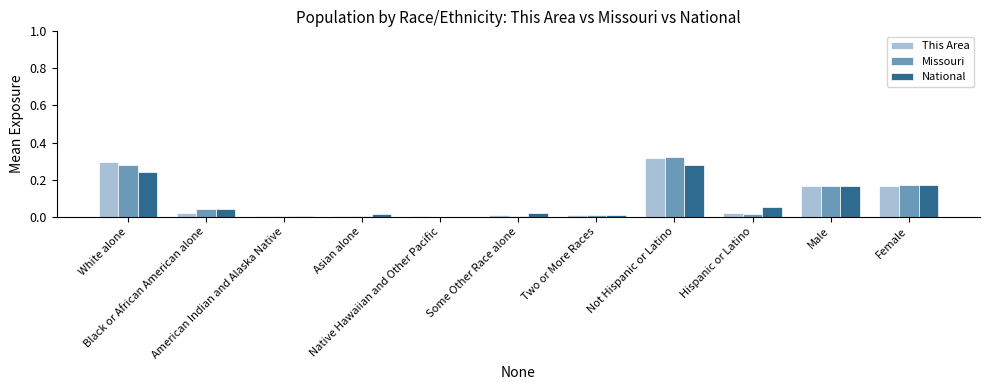

How many series are shown in this chart?

3